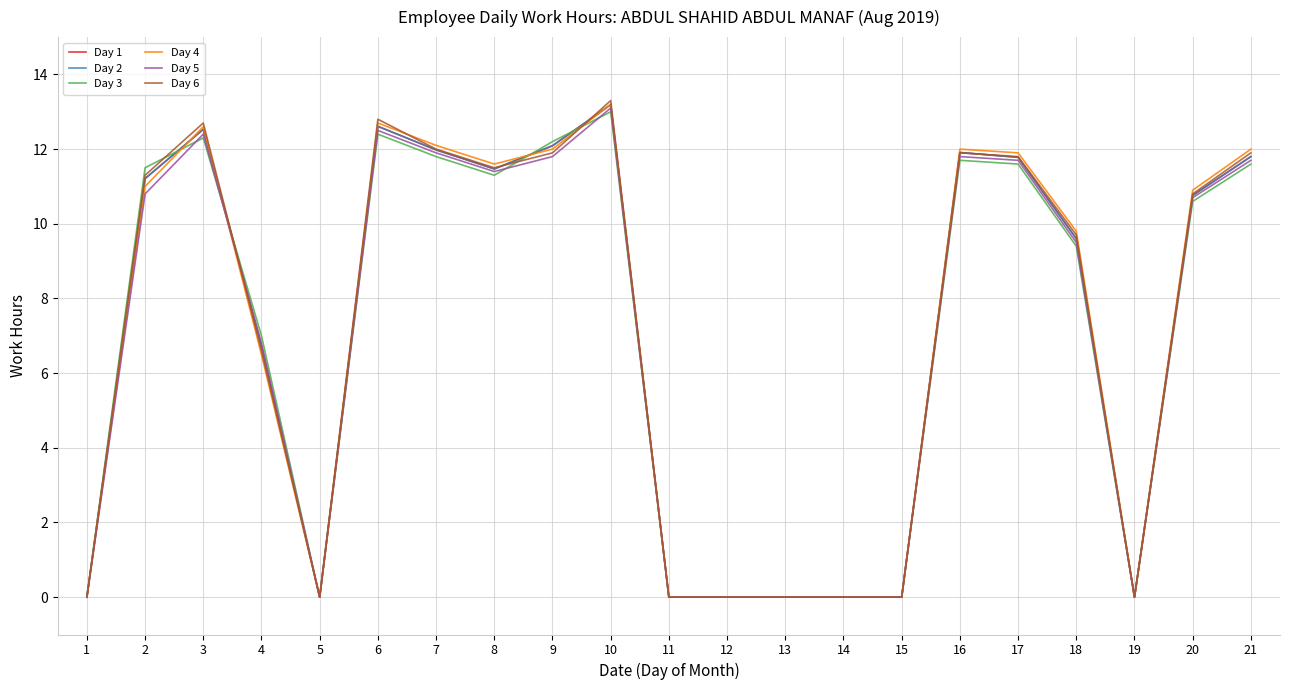

Is this an area chart (filled region under the line)?

No